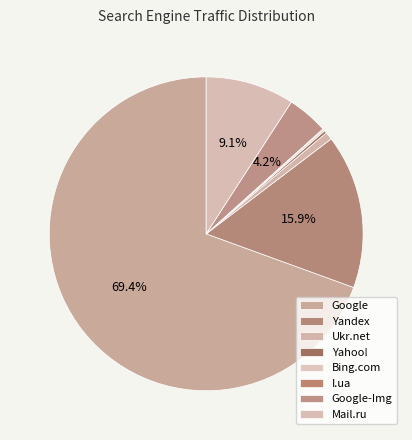

To the nearest percent, what is the combined percentage of Google-Img and Bing.com?

4%